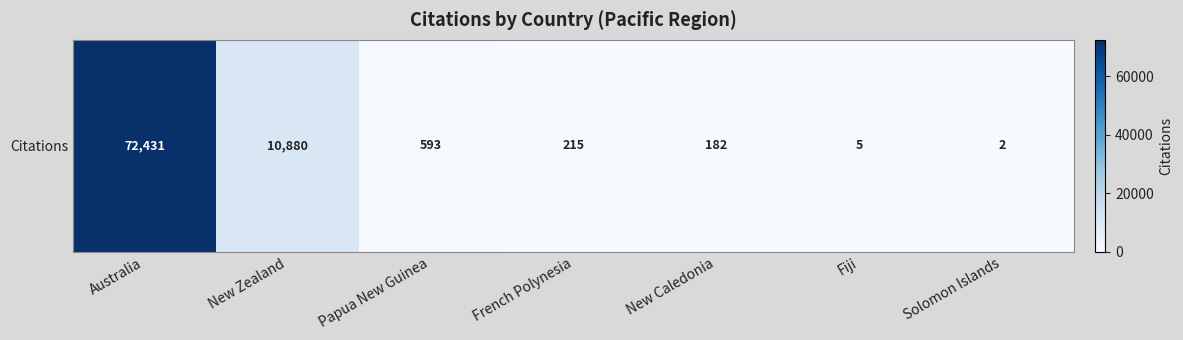

How many values exceed 215?

3